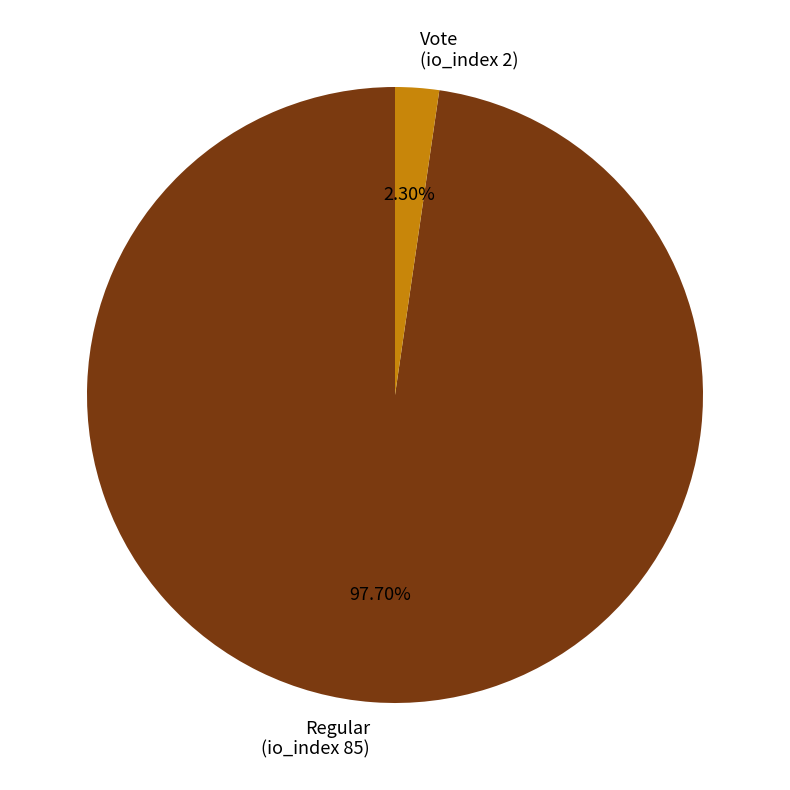

Does Vote (io_index 2) represent more than half of the total?

No